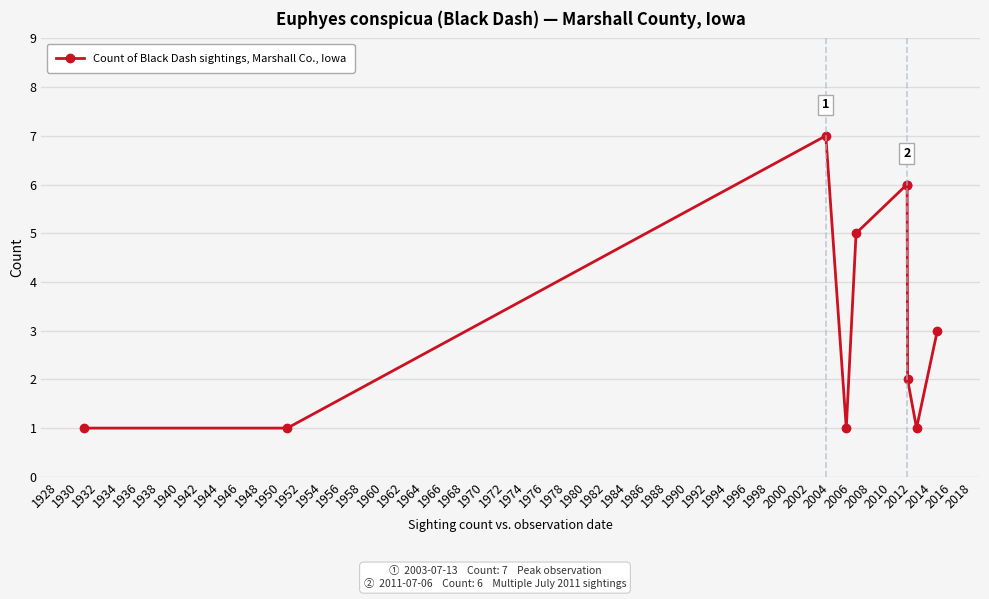

What is the difference between the maximum and minimum values?

6